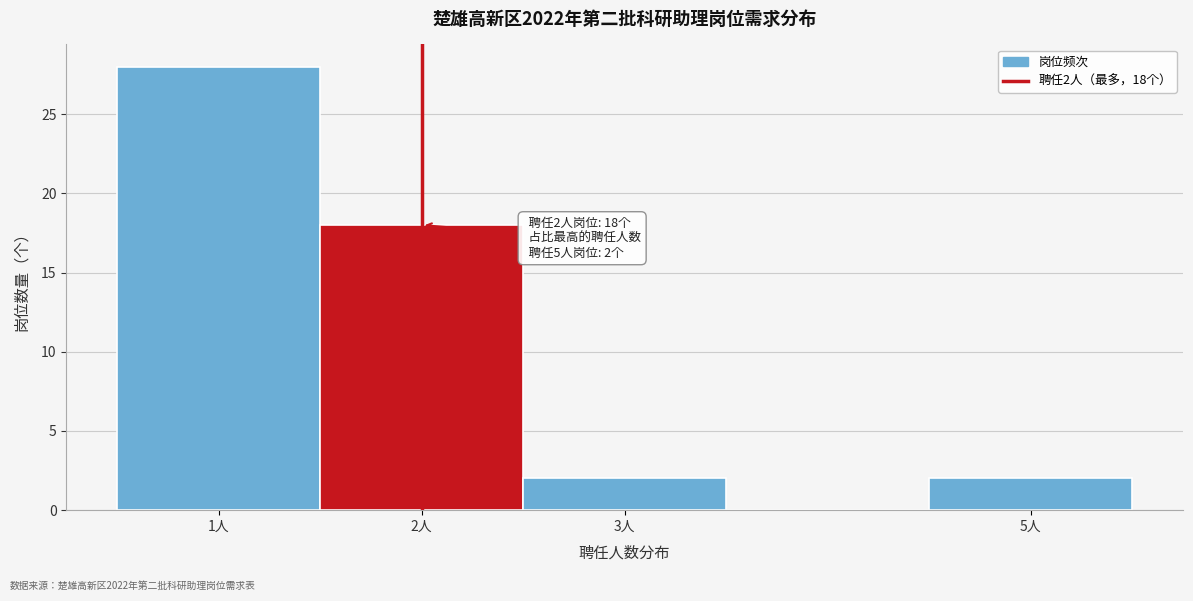

Which range on the x-axis has the tallest bar?

0.5 to 1.5